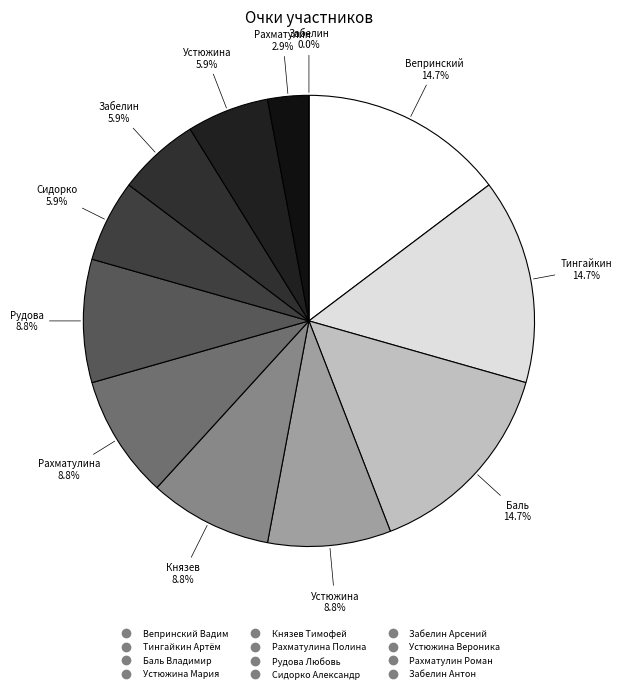

To the nearest percent, what is the average slice percentage?

8%